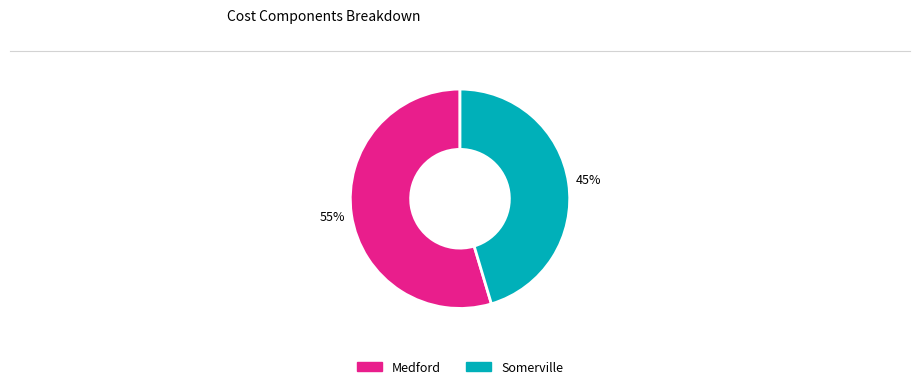

The Somerville slice represents 45% of the pie. True or false?

True